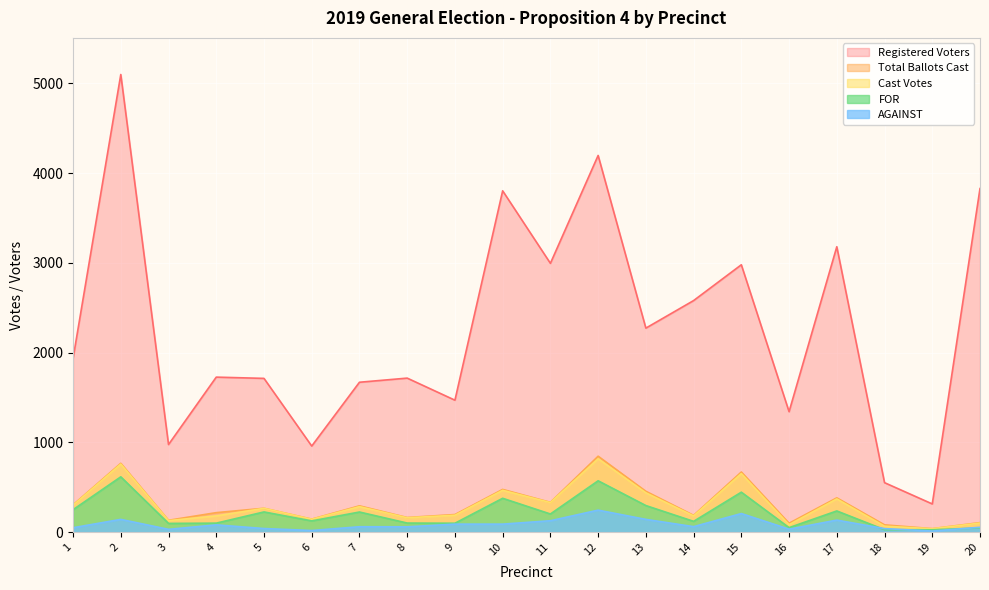

At which label does Registered Voters reach its minimum?

19